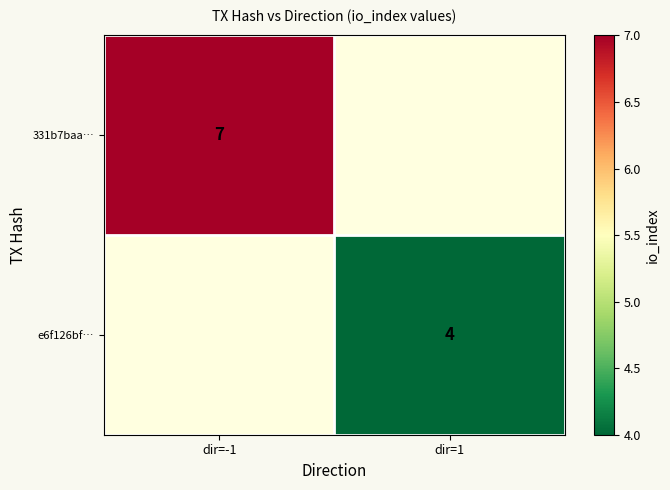

Is it true that e6f126bf… equals 1 at dir=1?

False